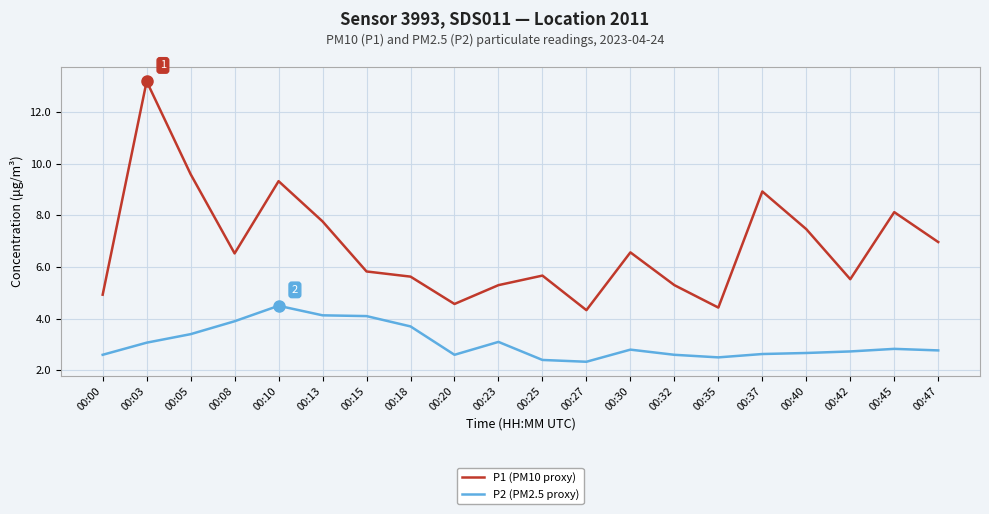

True or false: P2 (PM2.5 proxy) and P1 (PM10 proxy) intersect in this chart.

False